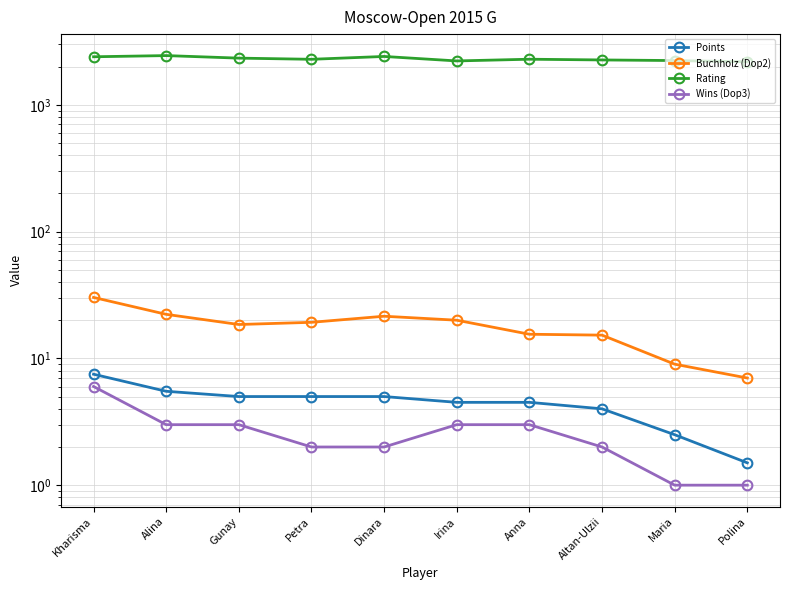

What are all the series names shown in the legend?

Points, Buchholz (Dop2), Rating, Wins (Dop3)